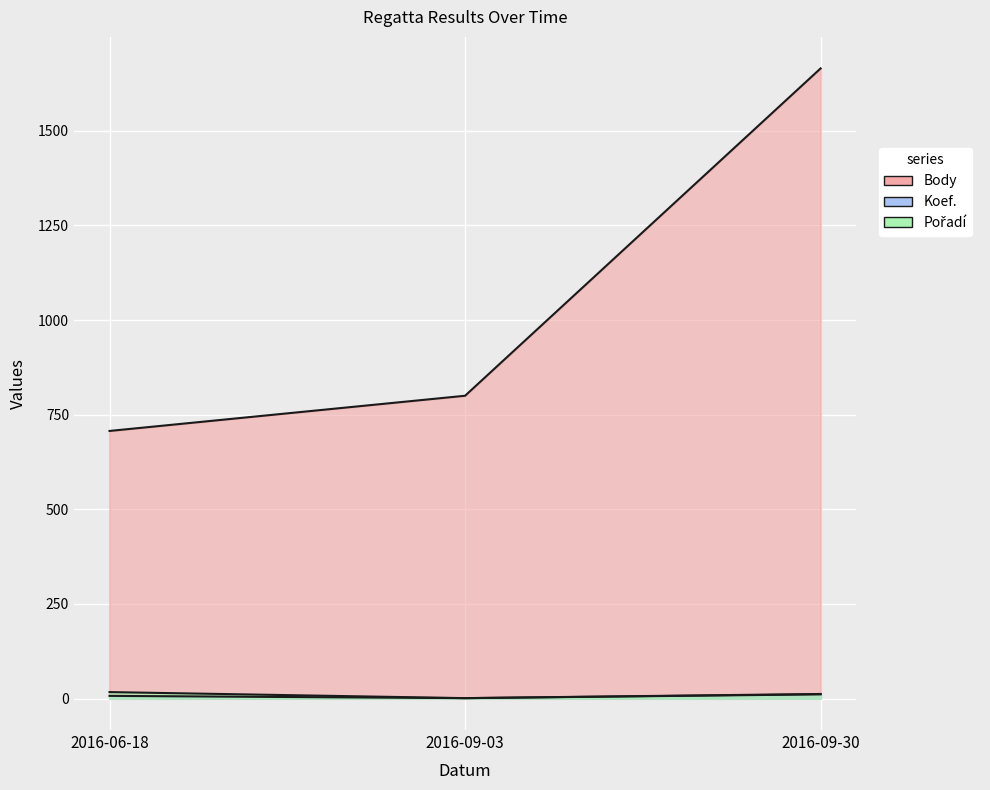

What are all the series names shown in the legend?

Body, Koef., Pořadí